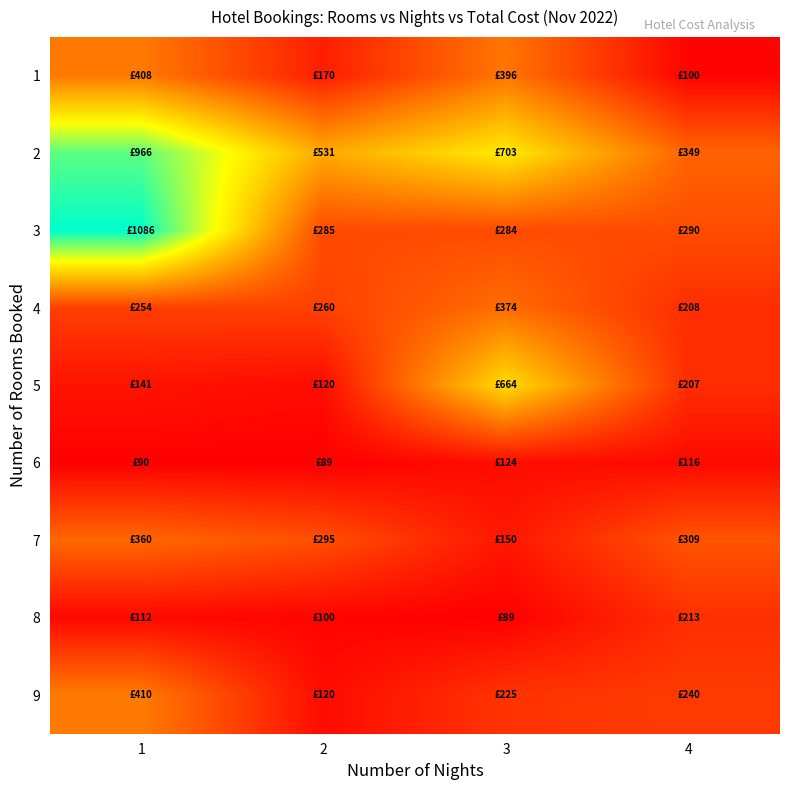

Reading left to right, extract all data points from this chart.

1: 1=407.7	2=170.0	3=396.0	4=100.0
2: 1=966.0	2=531.0	3=703.1	4=349.1
3: 1=1085.8	2=285.0	3=284.4	4=289.5
4: 1=254.0	2=260.0	3=374.2	4=208.0
5: 1=140.7	2=120.0	3=664.4	4=207.0
6: 1=90.0	2=89.0	3=123.8	4=115.6
7: 1=360.0	2=294.6	3=150.0	4=308.9
8: 1=112.4	2=100.0	3=89.0	4=213.3
9: 1=410.0	2=120.0	3=224.8	4=240.0